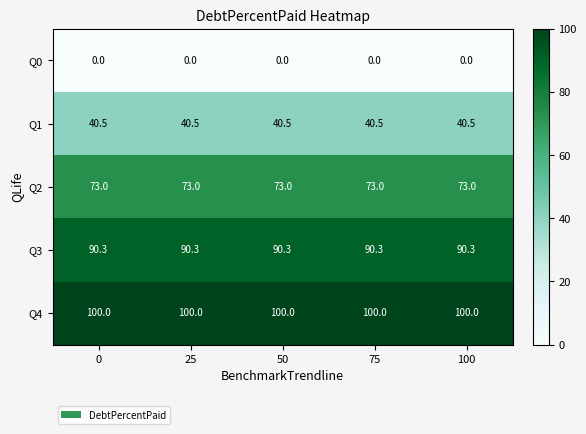

Which series has the largest total across all categories?

Q4